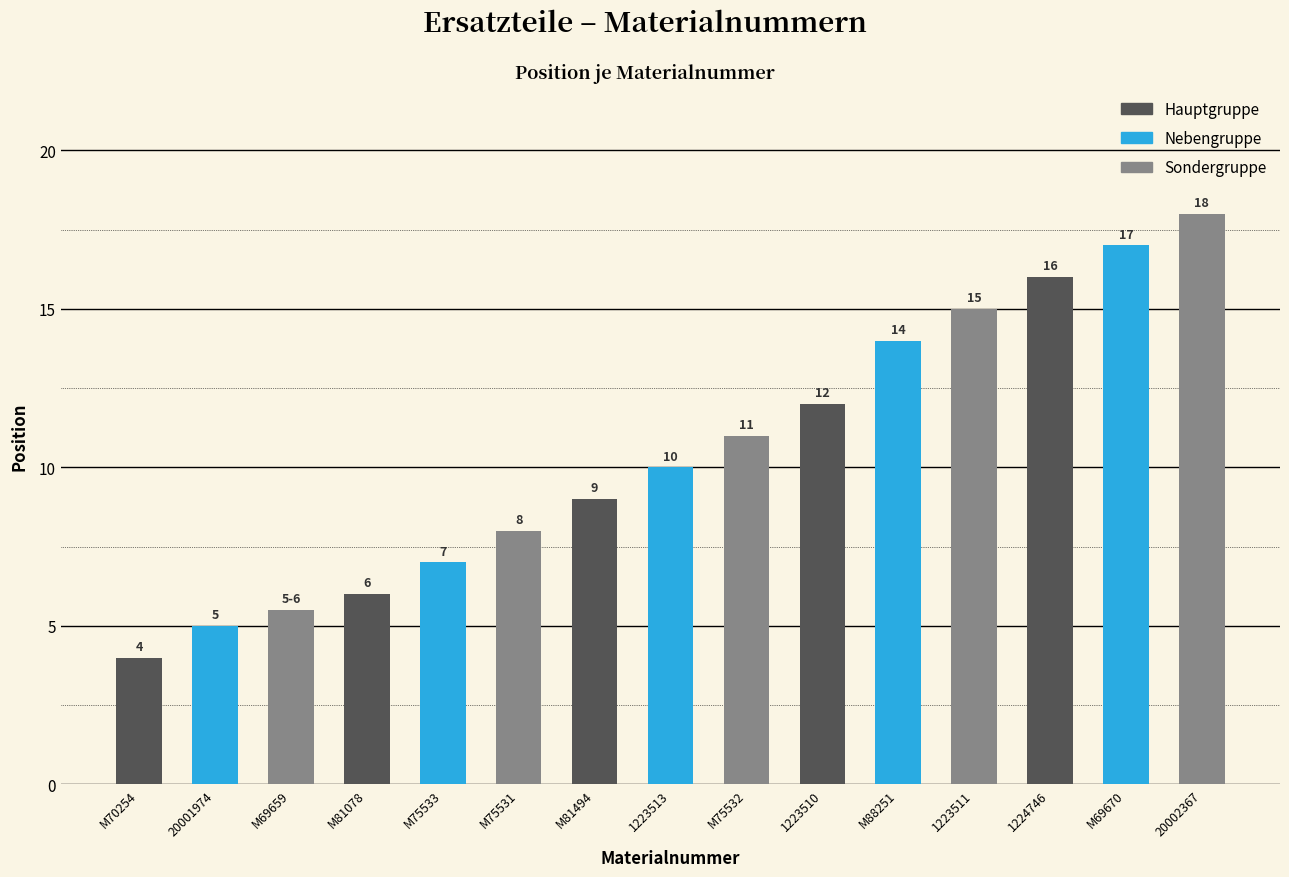

Does the chart contain stacked bars?

No